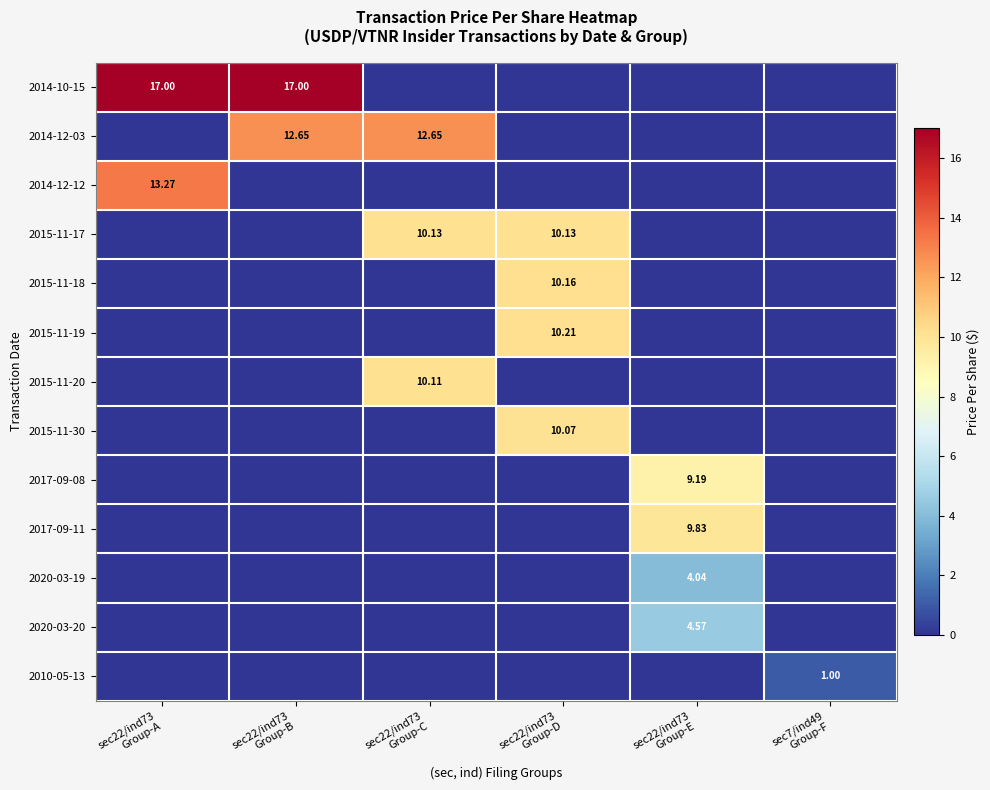

How many series are shown in this chart?

13